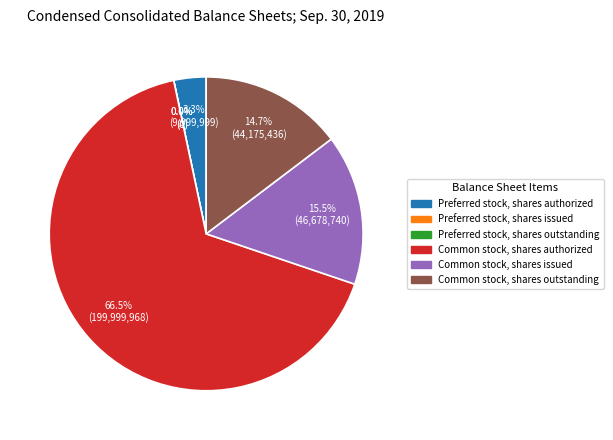

Which slice is the smallest?

Preferred stock, shares issued